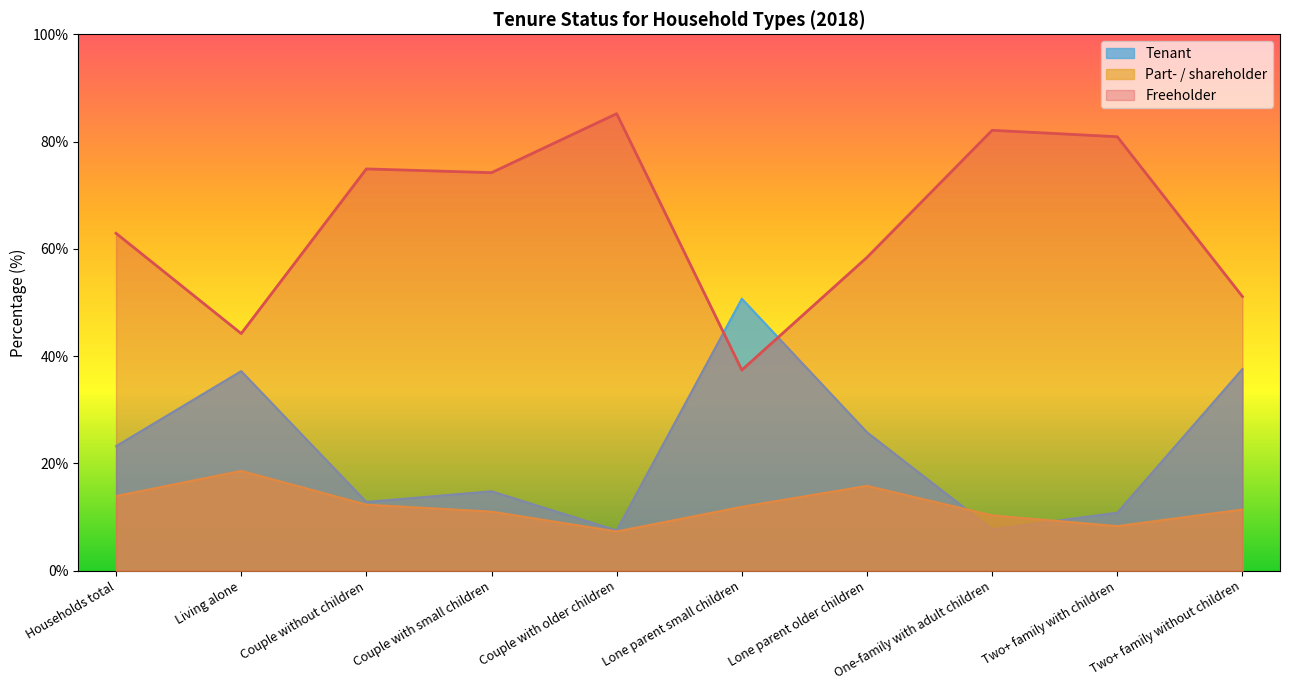

What is the difference between the Part- / shareholder values at Couple with older children and Lone parent small children?

4.6